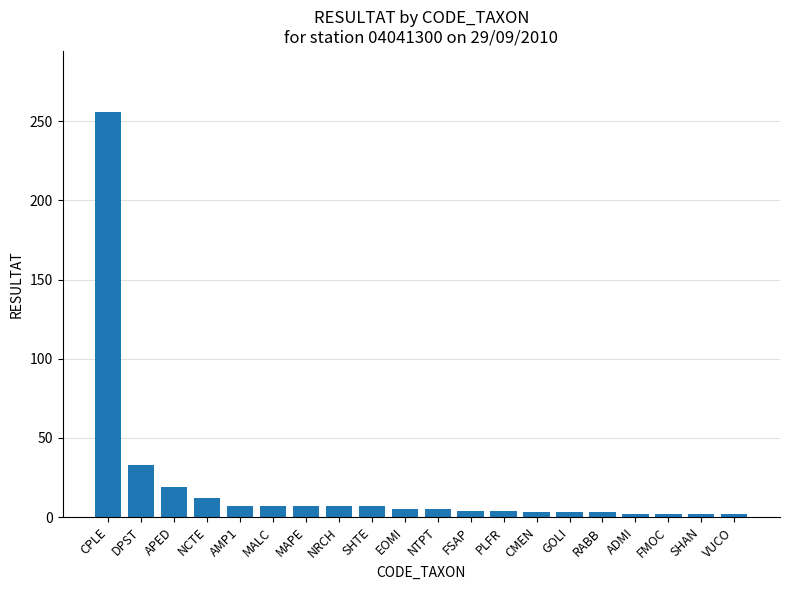

What is the difference between the values at MAPE and CPLE?

249